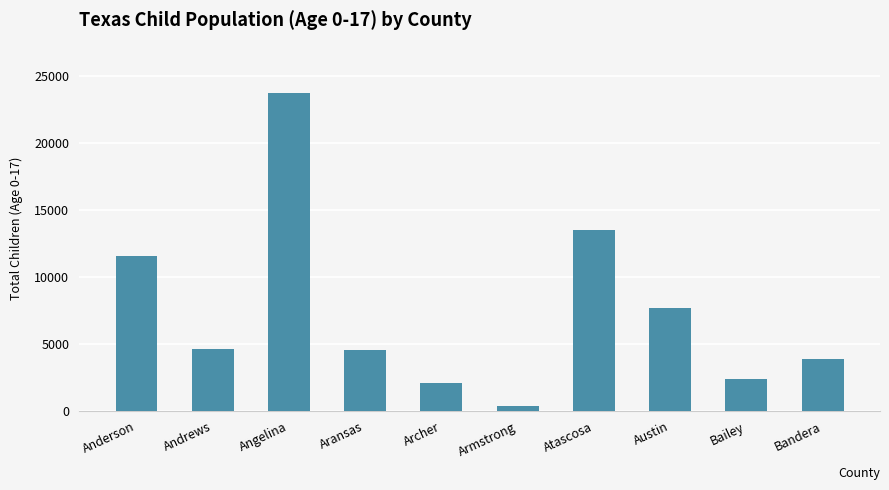

What is the difference between the values at Bailey and Aransas?

2142